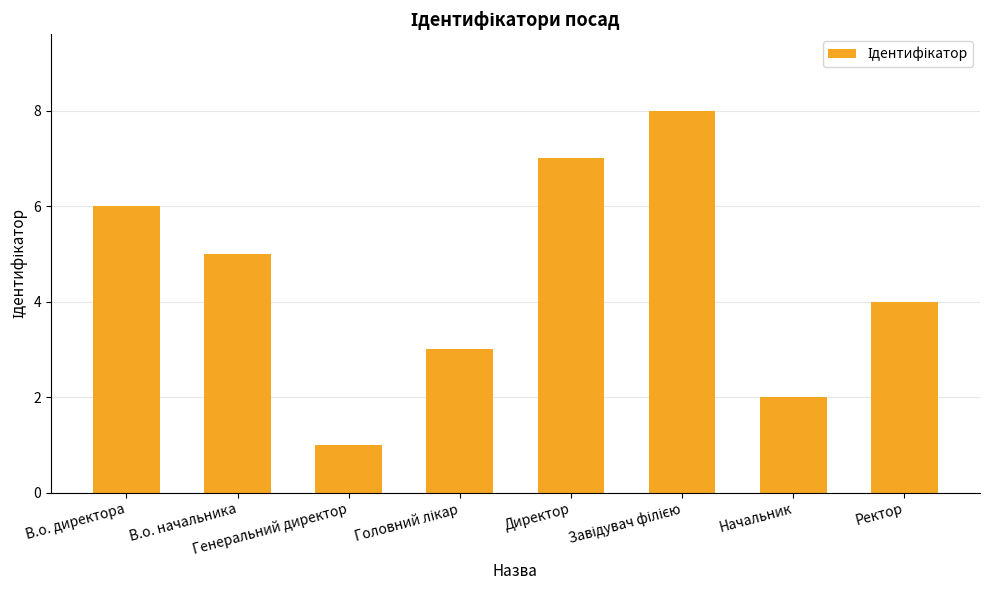

What is the label of the 4th bar from the right?

Директор